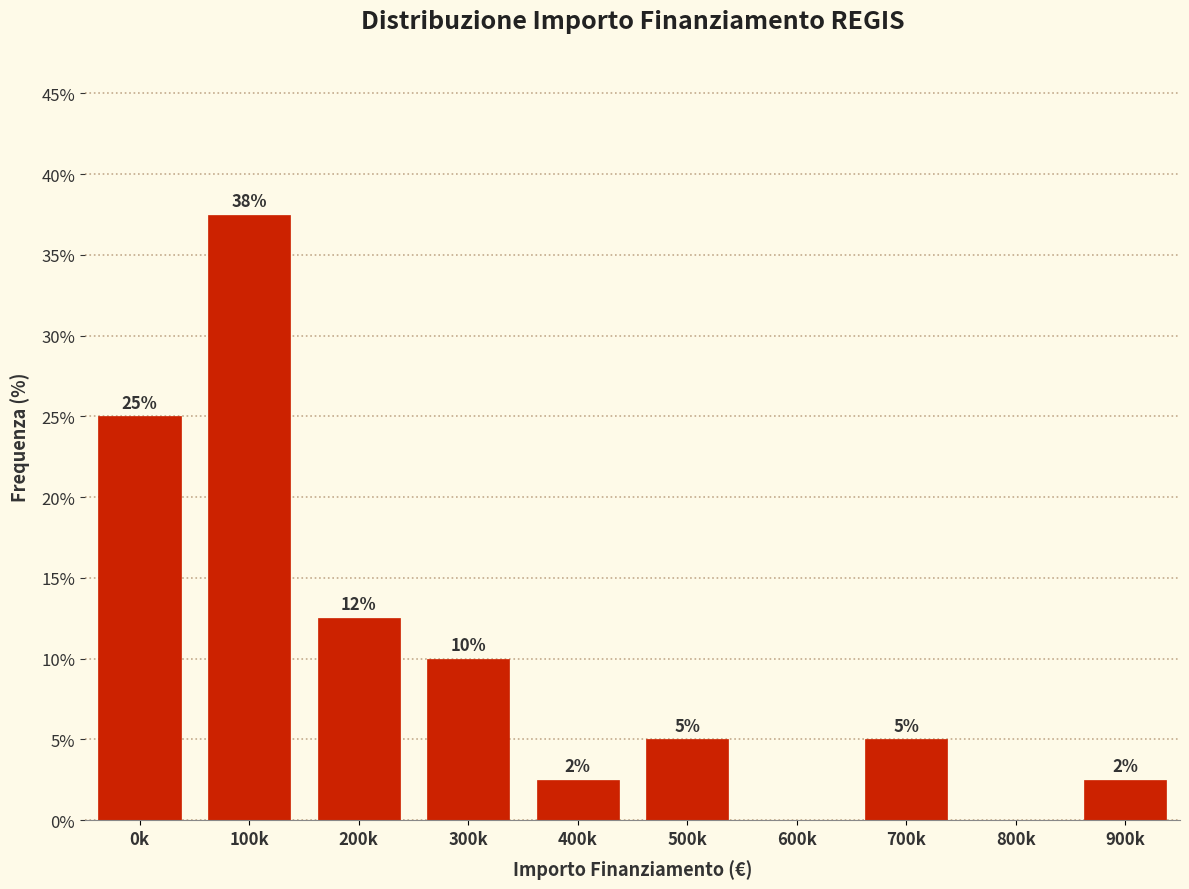

The chart shows a value of 5.0 at 500k. True or false?

True